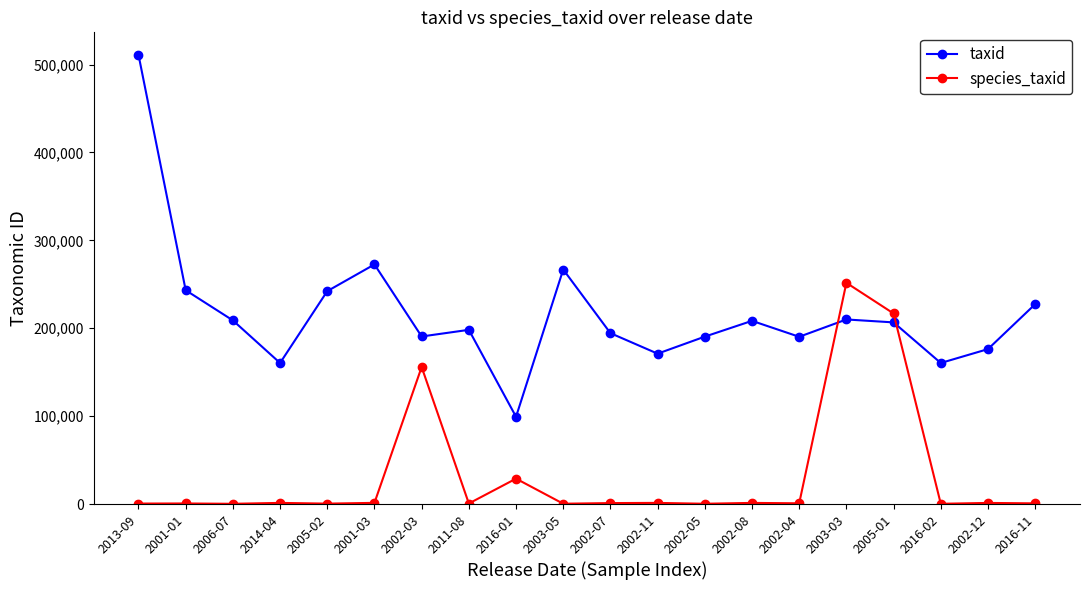

Where do species_taxid and taxid first cross each other?

2002-04 and 2003-03